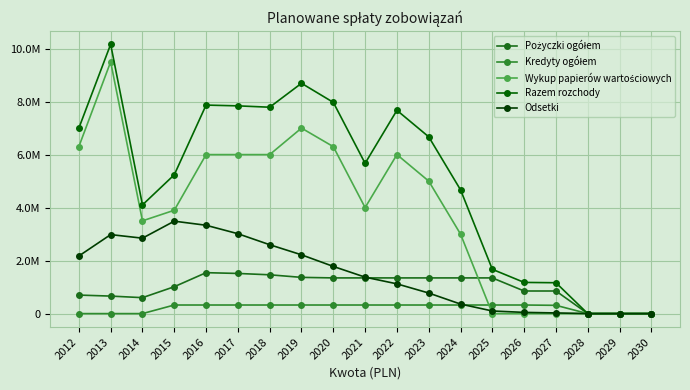

In Razem rozchody, how many points are lower than both neighbors (excluding endpoints)?

3